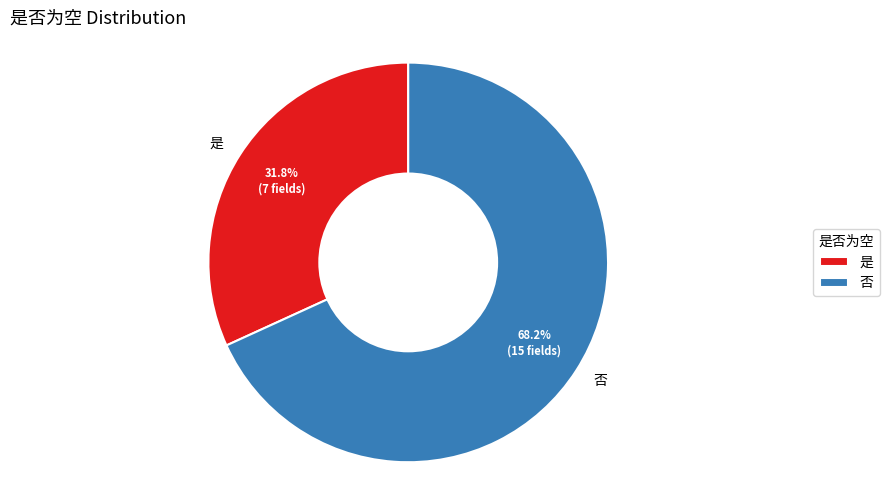

What is the majority slice?

否